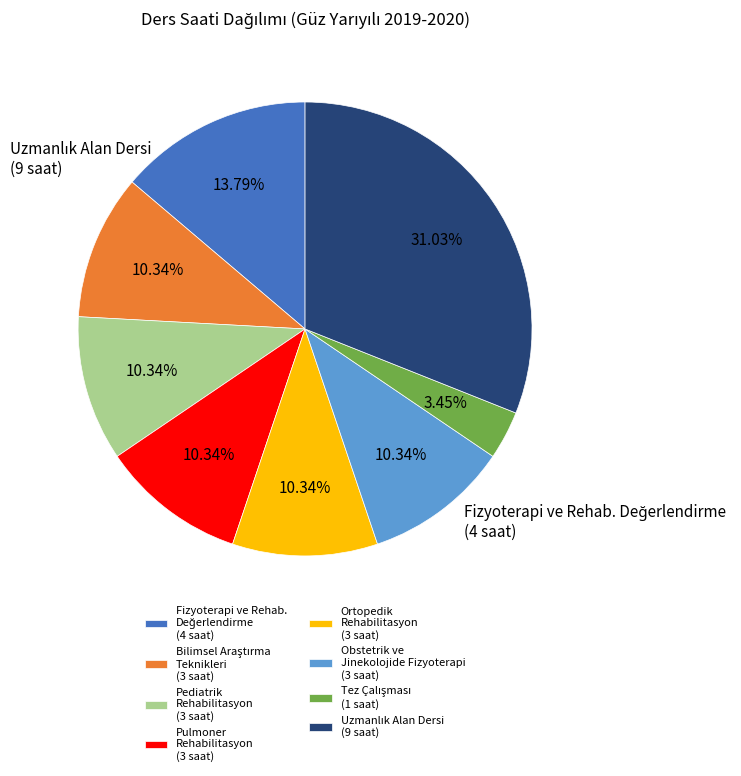

Is there any slice that represents more than half of the pie?

No